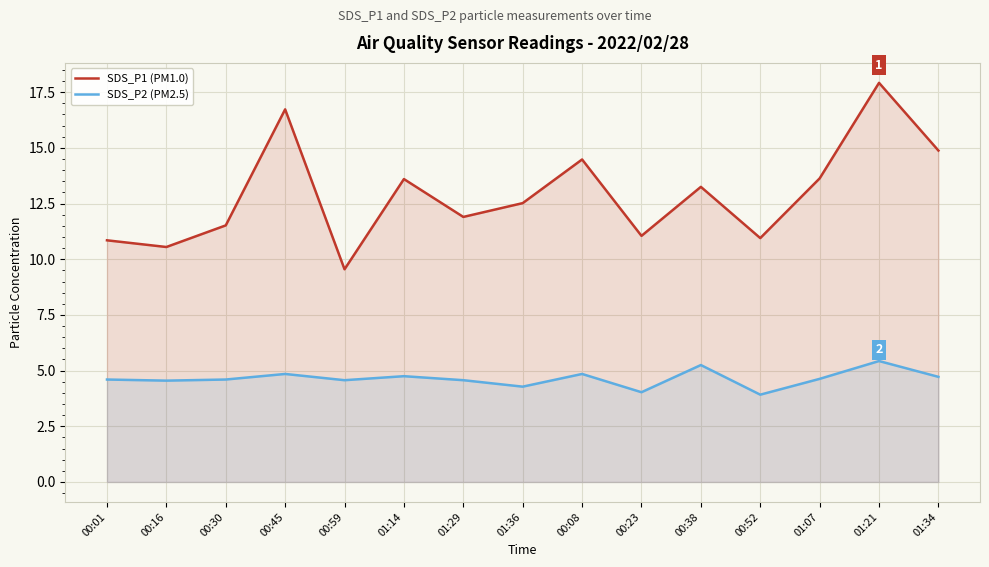

Rank the series by their maximum value, from lowest to highest.

SDS_P2 (PM2.5), SDS_P1 (PM1.0)